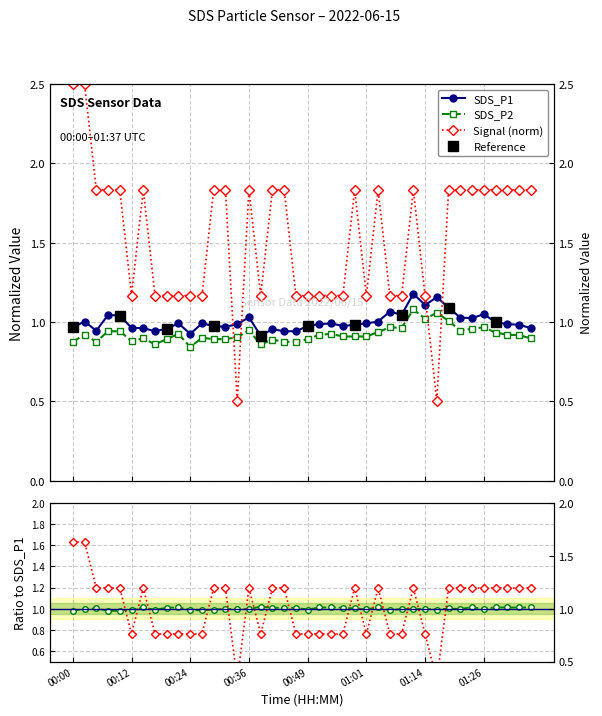

Which series changed the most between 00:14 and 01:19?

SDS_P1